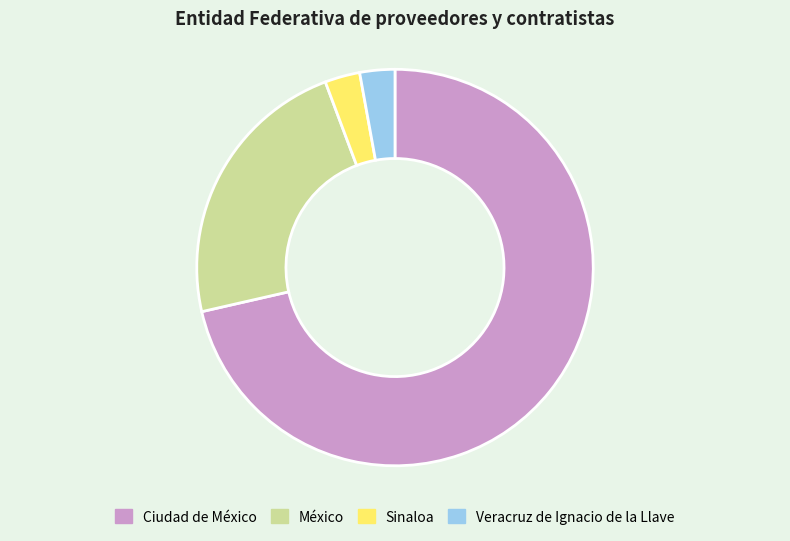

Which slice represents more than half of the pie?

Ciudad de México